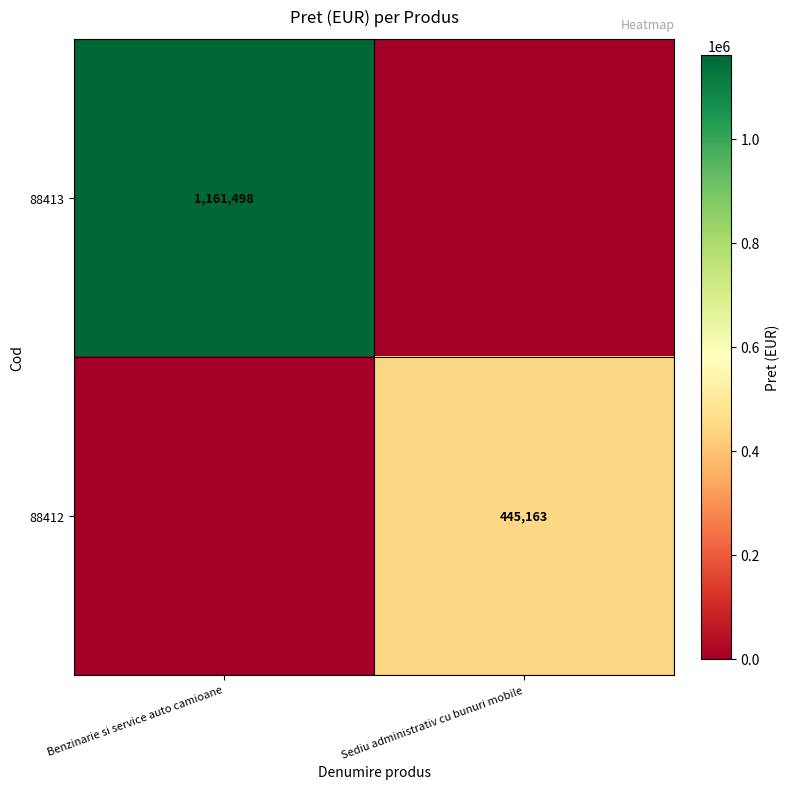

Is the value of 88413 at Benzinarie si service auto camioane greater than the value of 88412 at Sediu administrativ cu bunuri mobile?

Yes